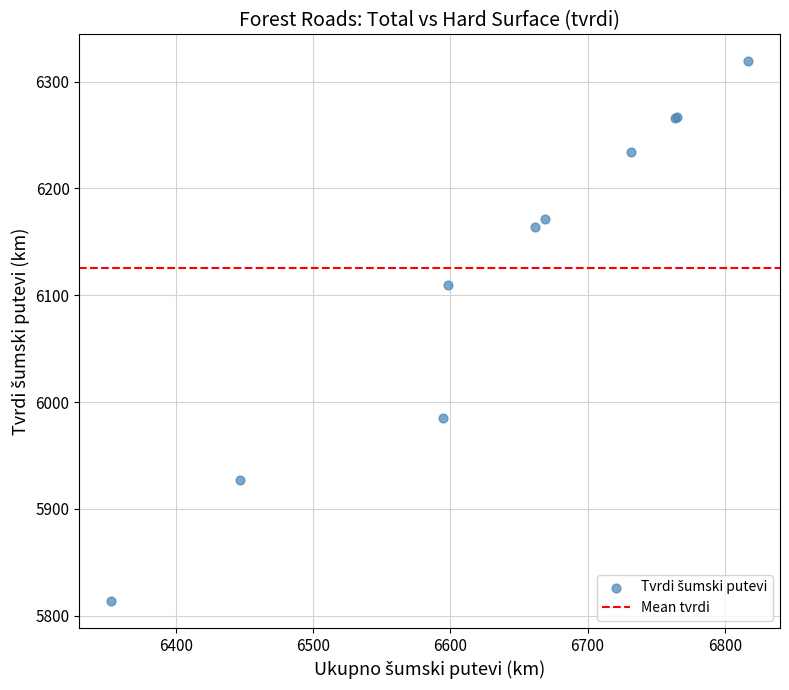

What Y value in the scatter plot is closest to 6066?

6110